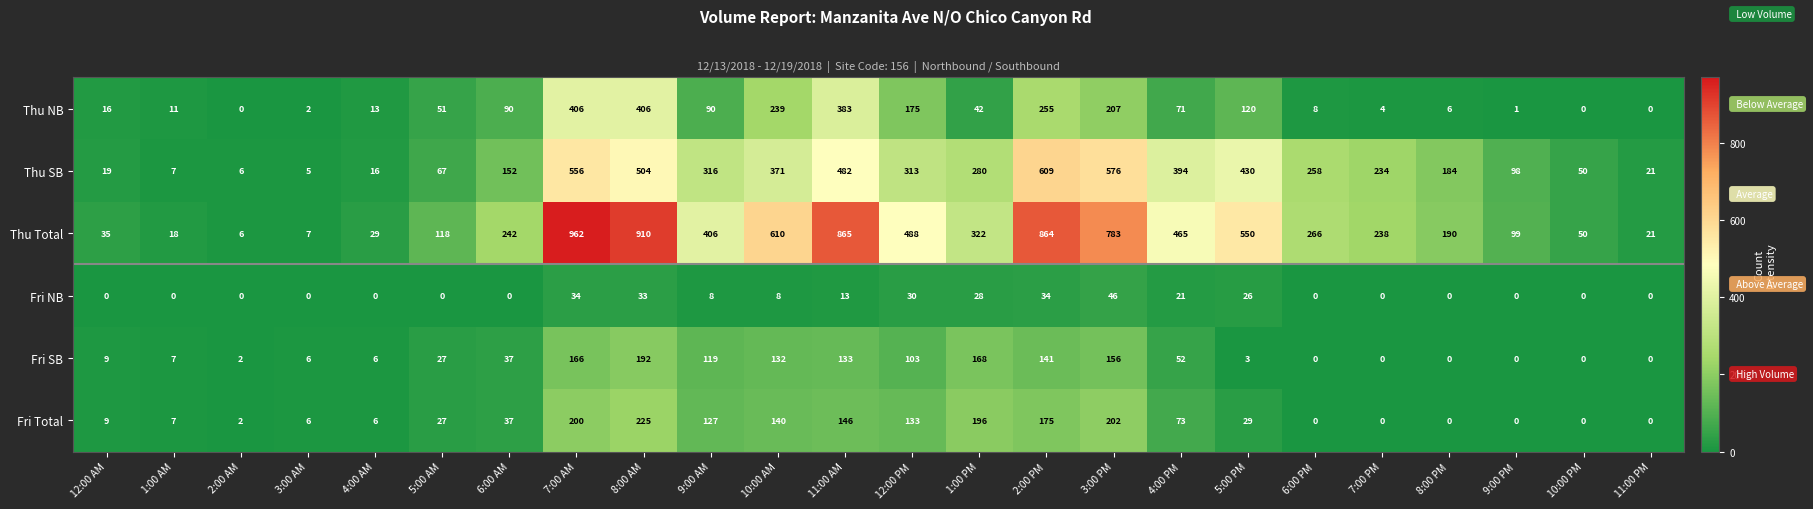

The Fri NB series shows 15 at 3:00 PM. True or false?

False